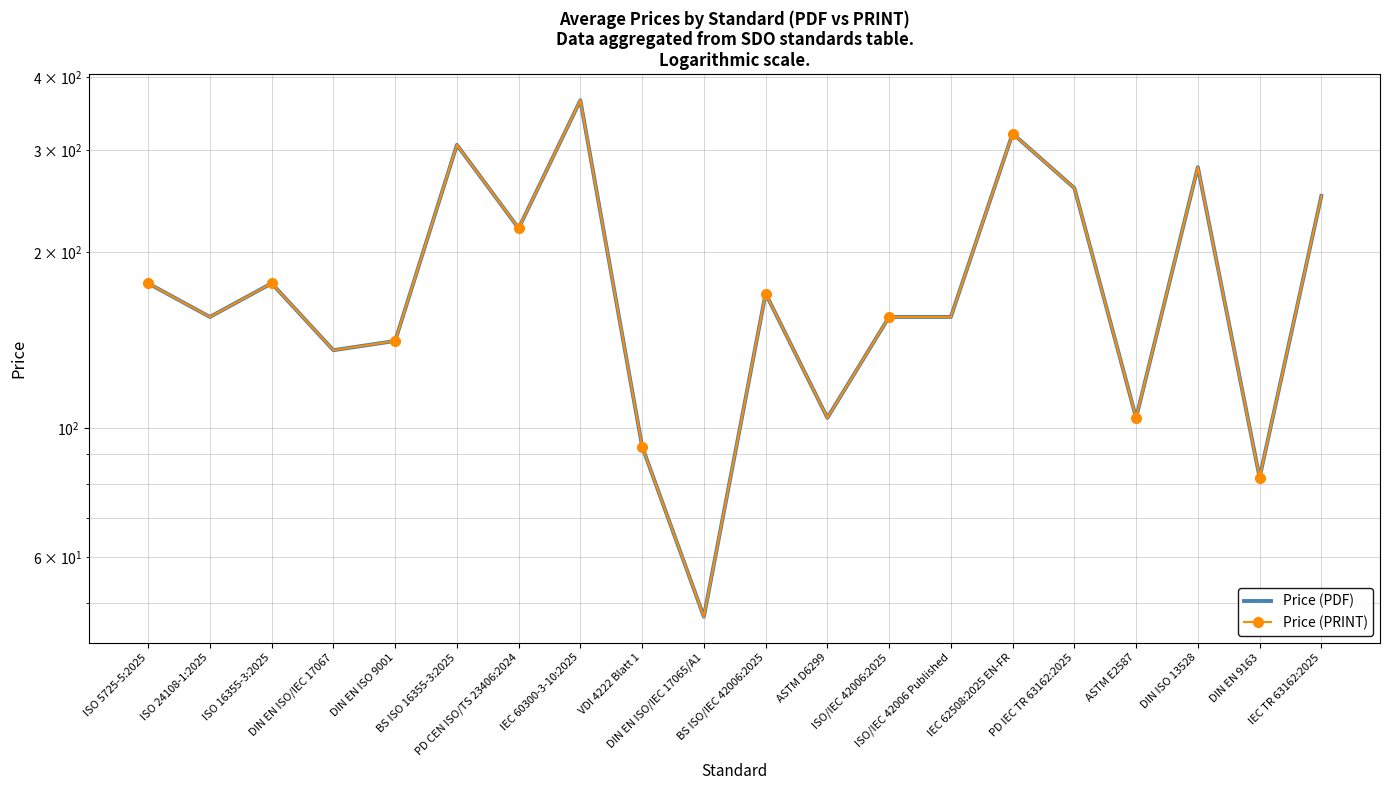

What are all the series names shown in the legend?

Price (PDF), Price (PRINT)